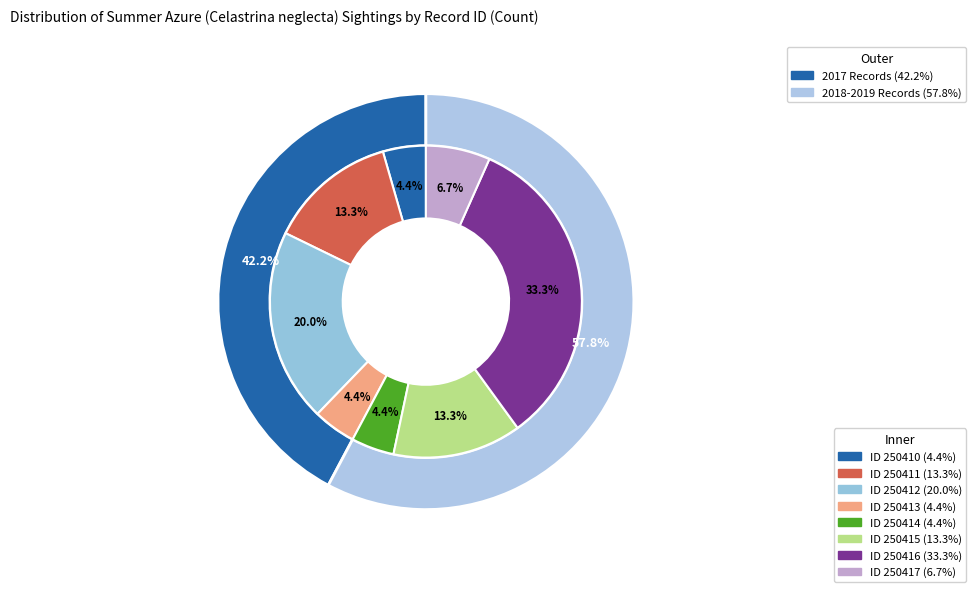

Rank the categories by value from highest to lowest.

250416, 250412, 250411, 250415, 250417, 250410, 250413, 250414